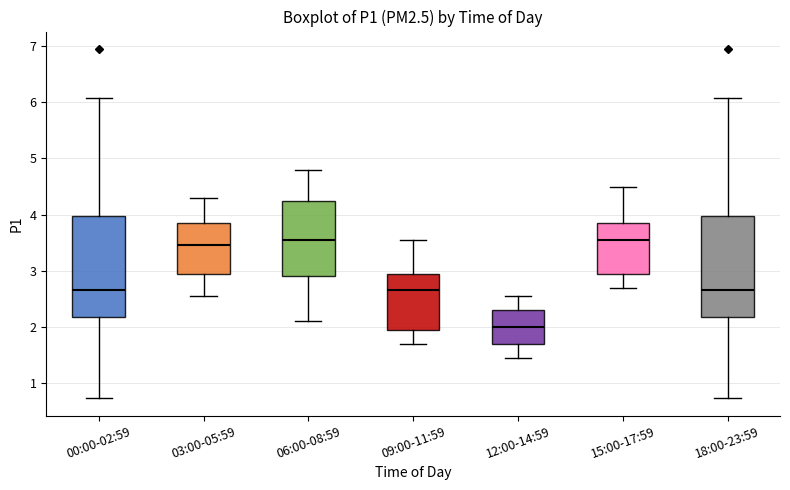

Reading left to right, transcribe this box plot: for each box, give where its median line is, the range the box spans, and where its two whiskers end, as read against the y-axis. The values are not printed on the chart, so give them approximately, as read against the axis.

00:00-02:59: median 2.7, box 2.2 to 4.0, whiskers 0.7 to 6.1
03:00-05:59: median 3.5, box 3.0 to 3.9, whiskers 2.6 to 4.3
06:00-08:59: median 3.6, box 2.9 to 4.3, whiskers 2.1 to 4.8
09:00-11:59: median 2.7, box 2.0 to 3.0, whiskers 1.7 to 3.6
12:00-14:59: median 2.0, box 1.7 to 2.3, whiskers 1.5 to 2.6
15:00-17:59: median 3.6, box 3.0 to 3.9, whiskers 2.7 to 4.5
18:00-23:59: median 2.7, box 2.2 to 4.0, whiskers 0.7 to 6.1